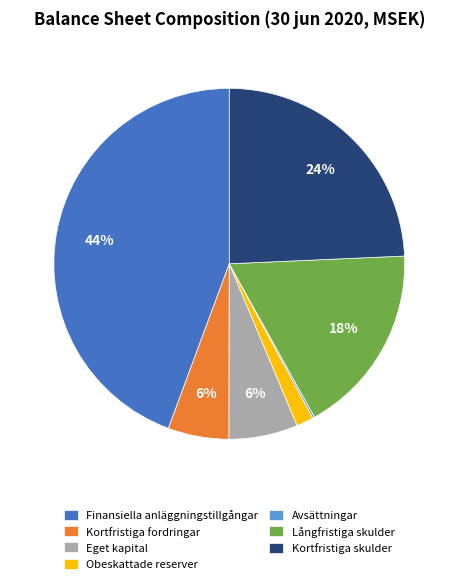

Is it true that Kortfristiga fordringar is 1% of the pie?

False